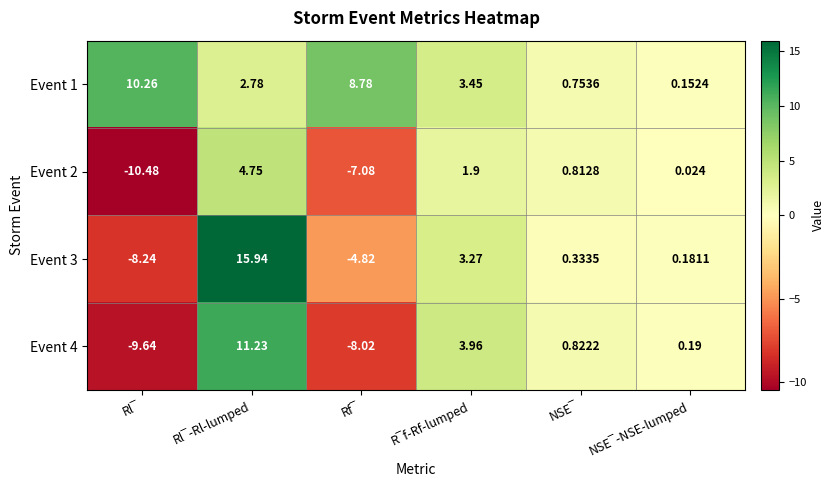

How many values in the Event 1 series exceed 3?

3